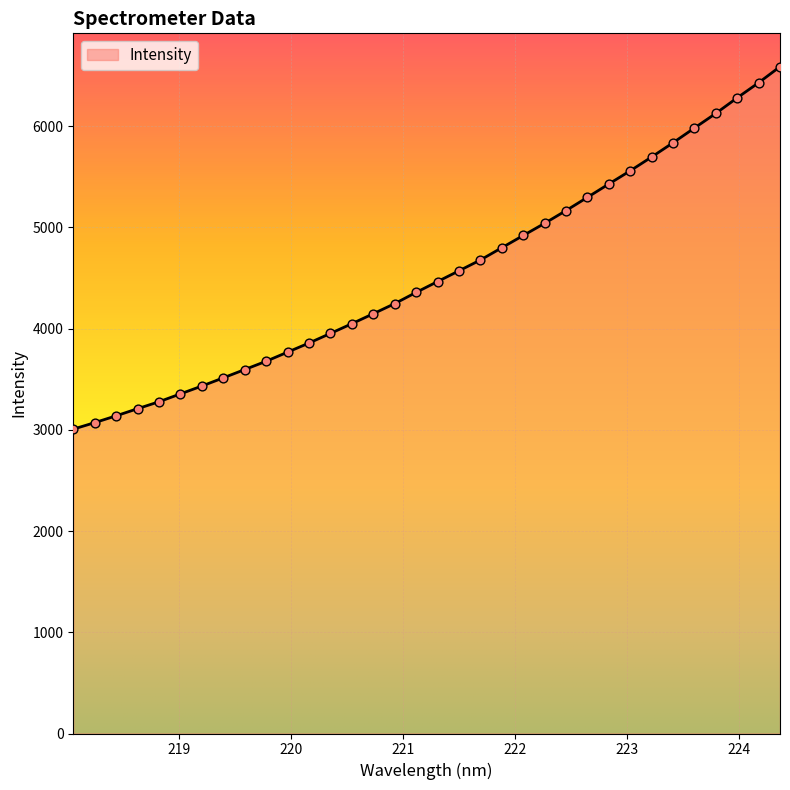

What is the greatest value displayed?

6588.2